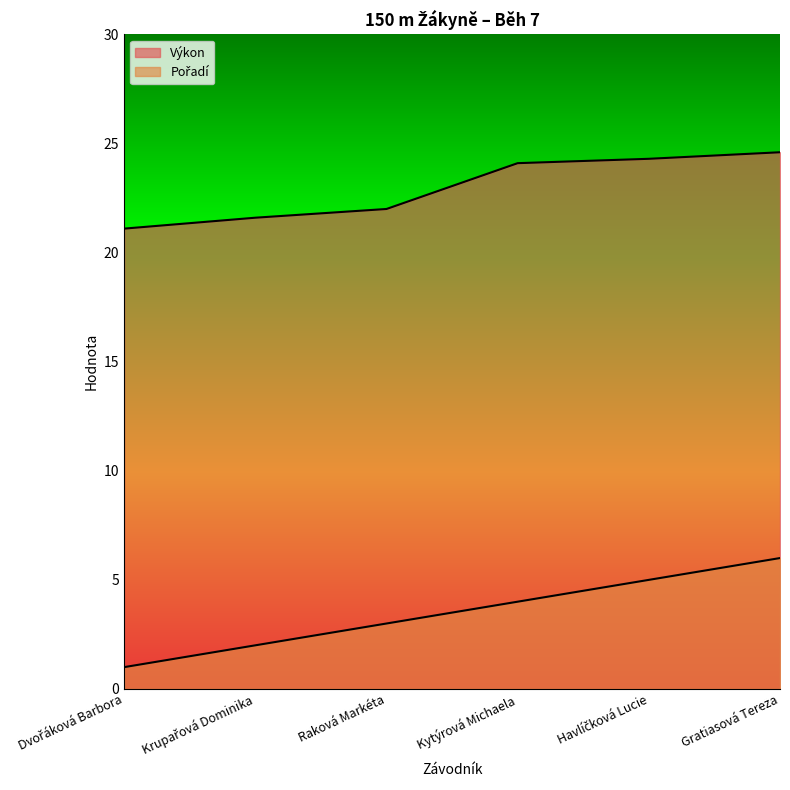

What is the difference between the second highest and minimum values in the Pořadí series?

4.0